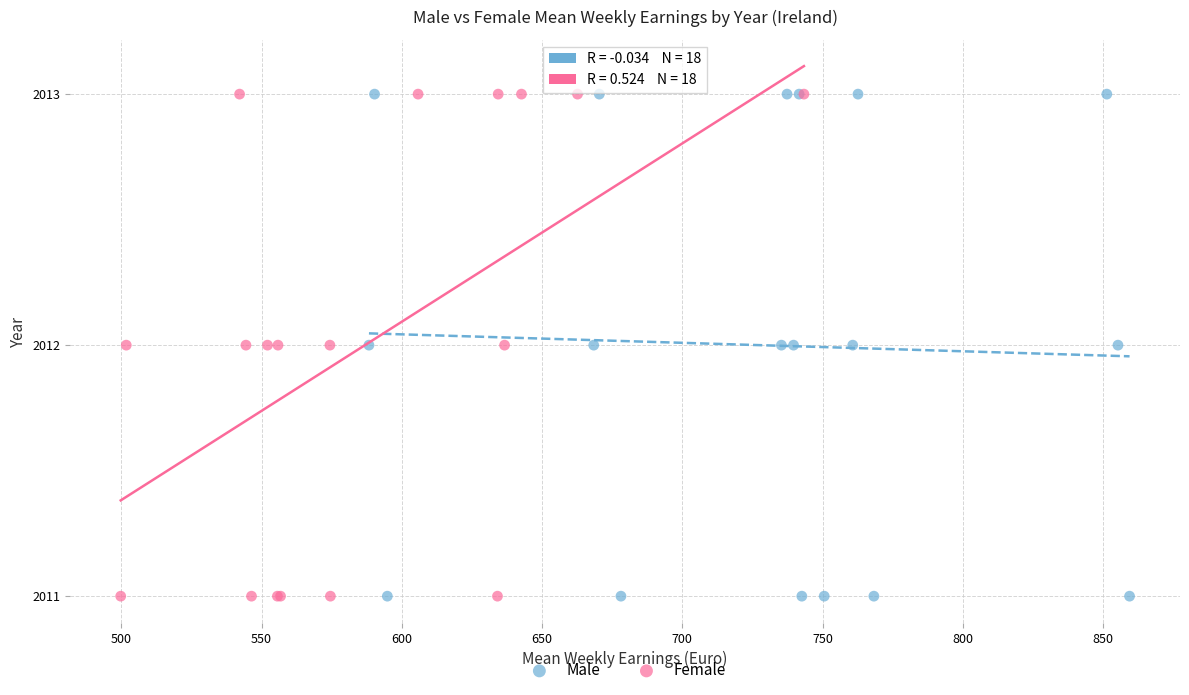

What are all the series names shown in the legend?

Male, Female